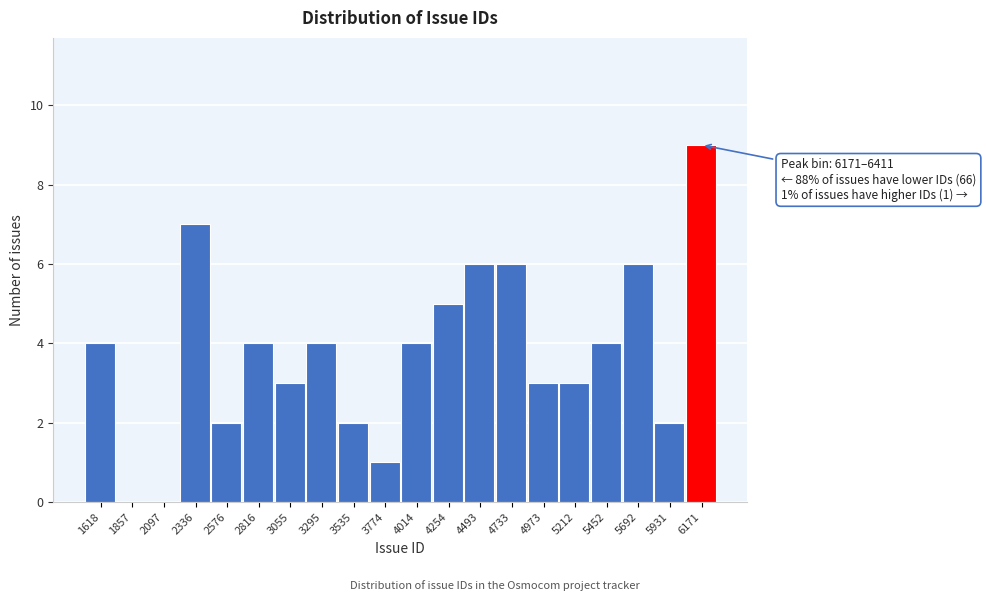

Reading right to left, transcribe all the data shown in this chart.

6171=9	5931=2	5692=6	5452=4	5212=3	4973=3	4733=6	4493=6	4254=5	4014=4	3774=1	3535=2	3295=4	3055=3	2816=4	2576=2	2336=7	2097=0	1857=0	1618=4